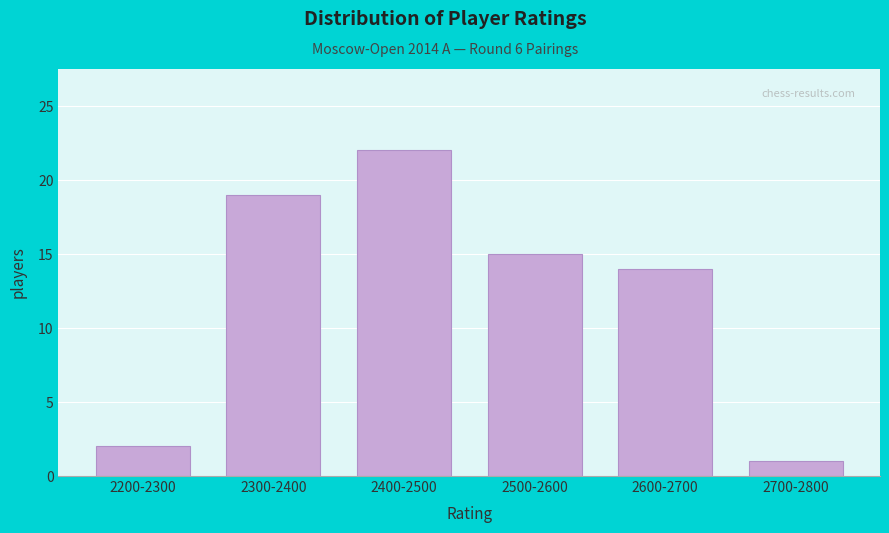

Reading left to right, list all the values displayed in this chart.

2	19	22	15	14	1